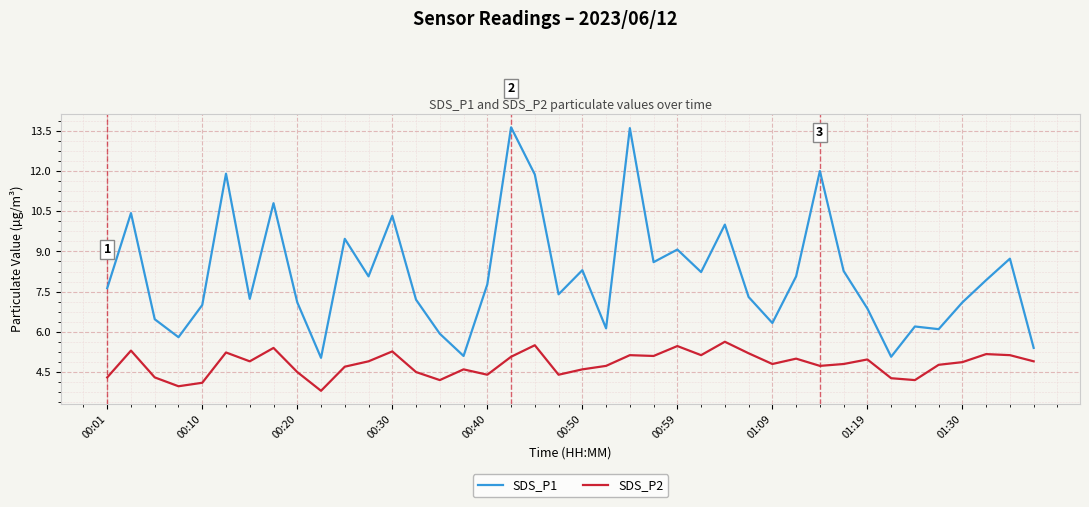

Is this an area chart (filled region under the line)?

No